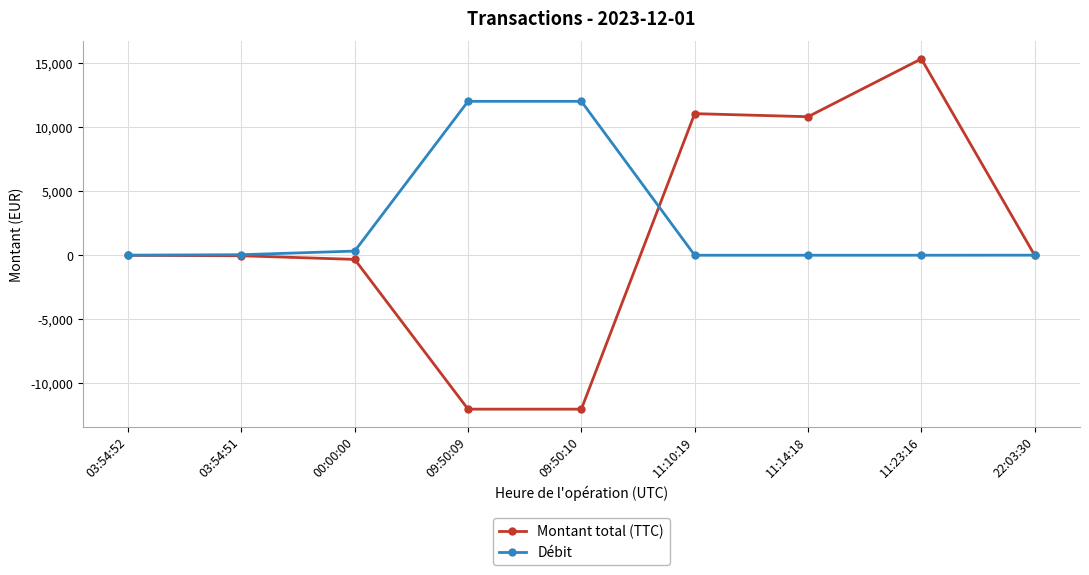

Rank the series by their maximum value, from lowest to highest.

Débit, Montant total (TTC)